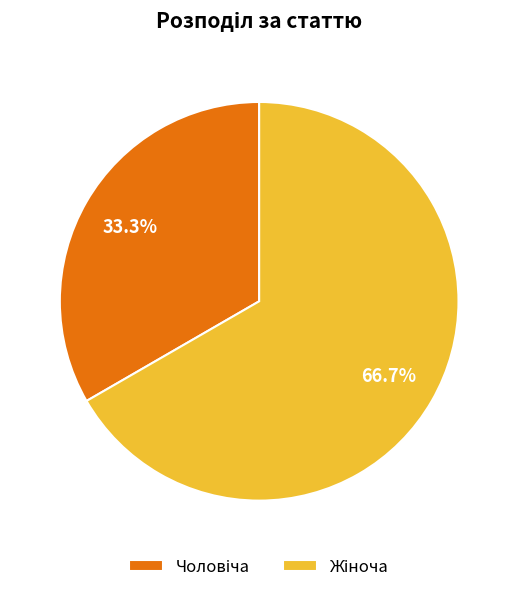

Is there any slice that represents more than half of the pie?

Yes